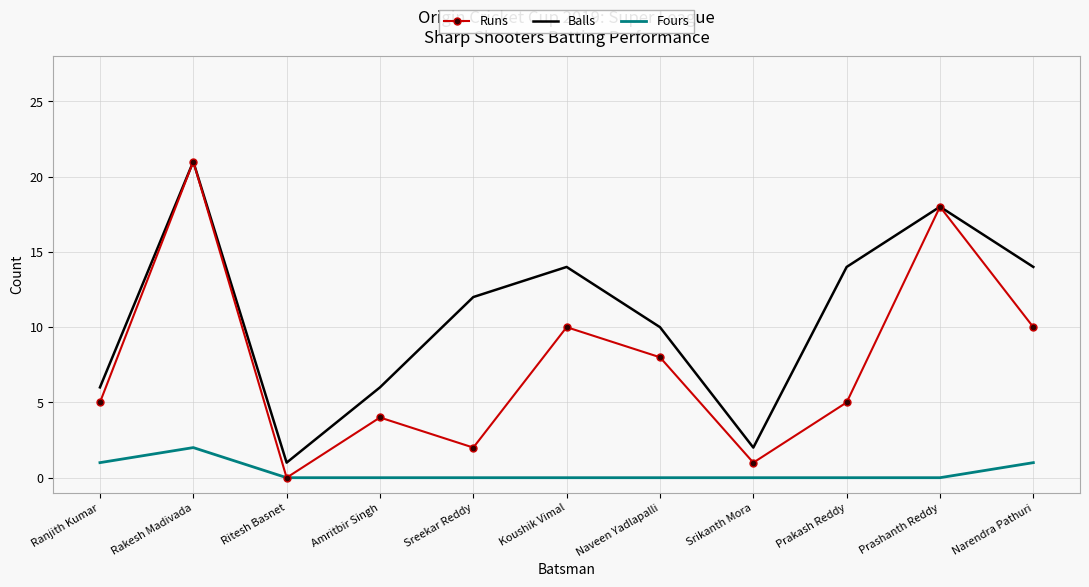

In Balls, how many points are lower than both neighbors (excluding endpoints)?

2